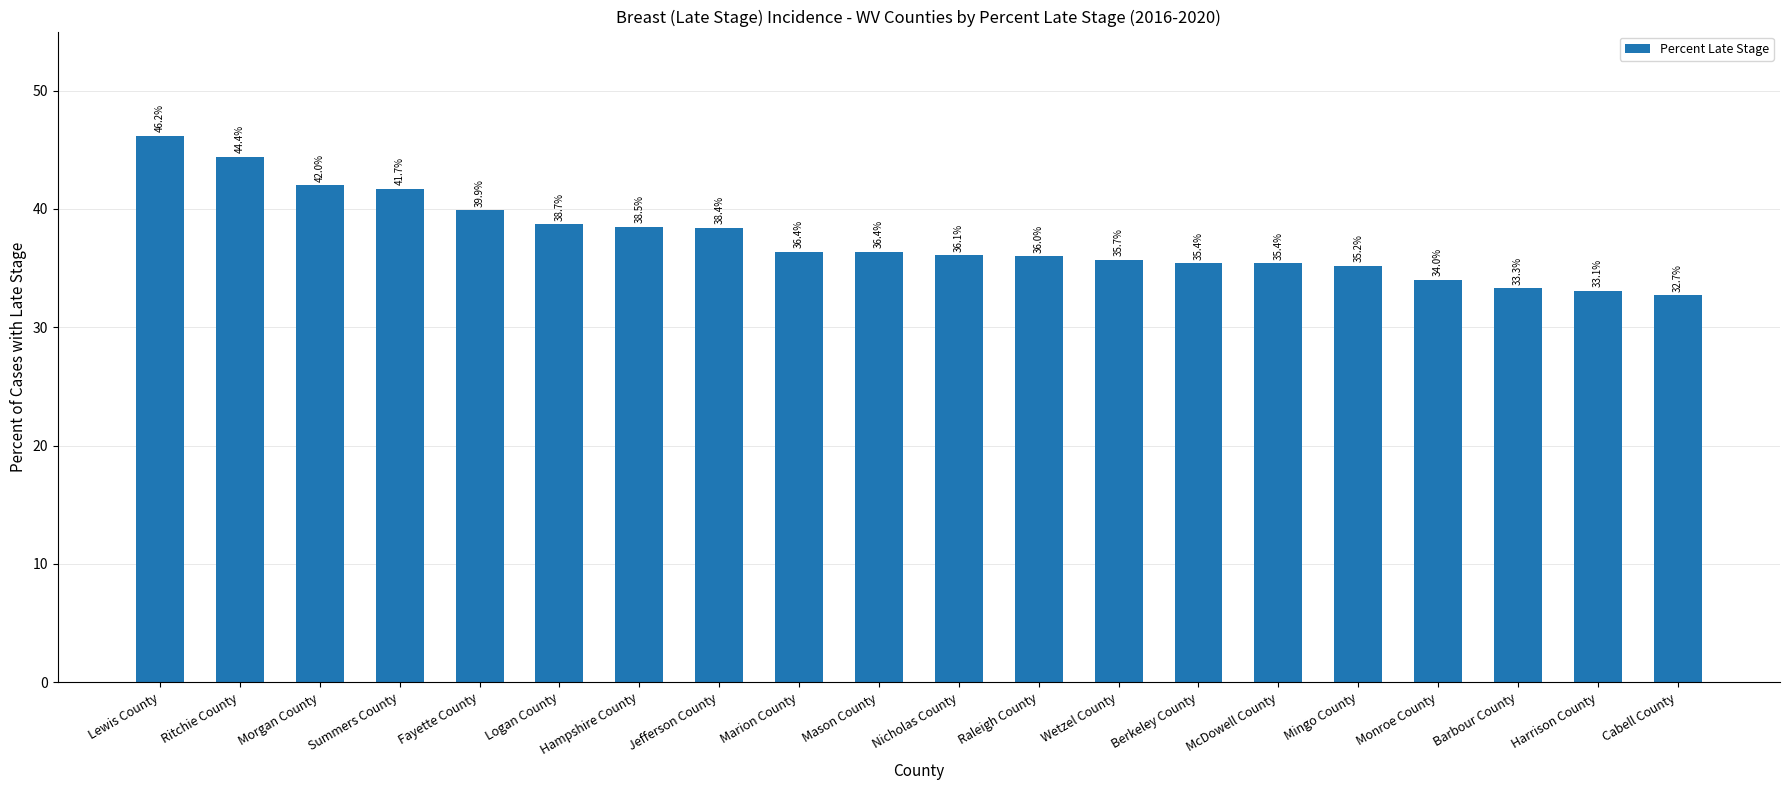

Which category has the highest value across all series?

Lewis County